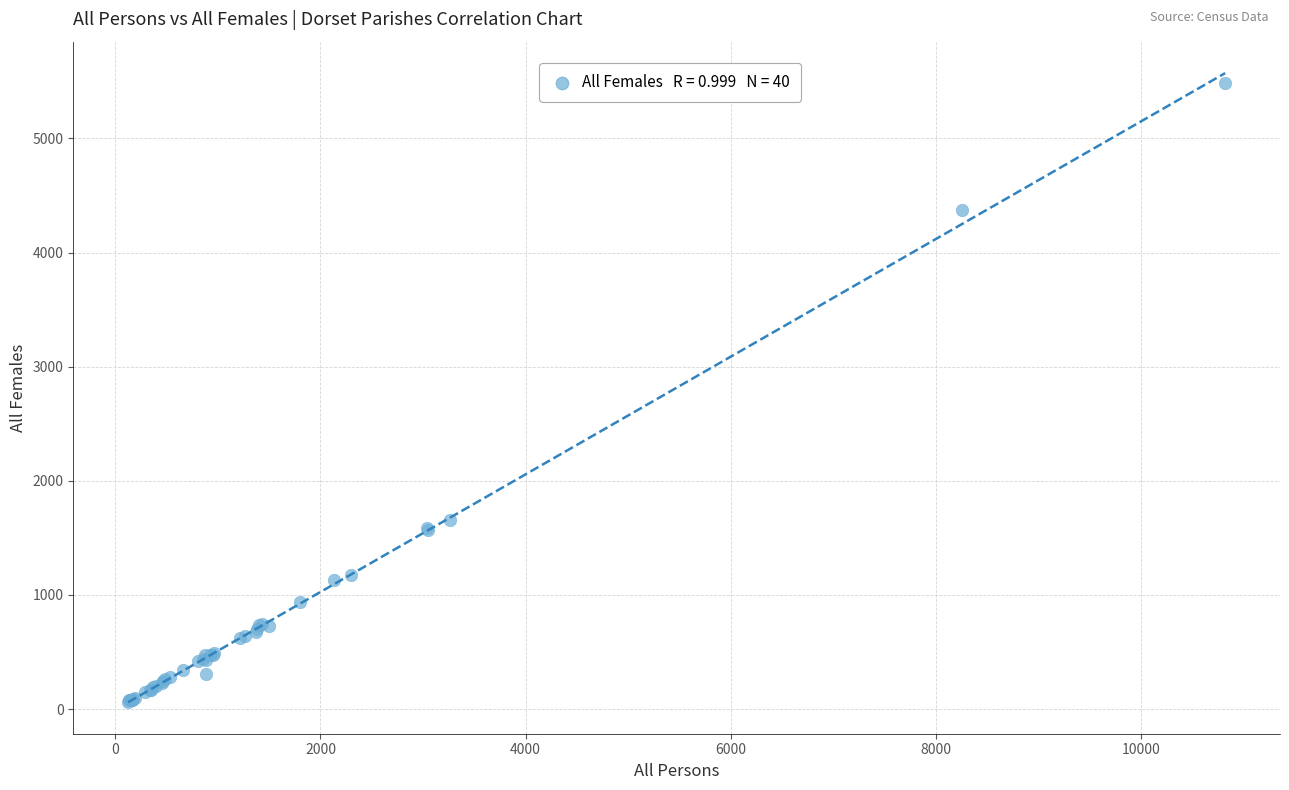

What Y value in the scatter plot is closest to 2773?

1653